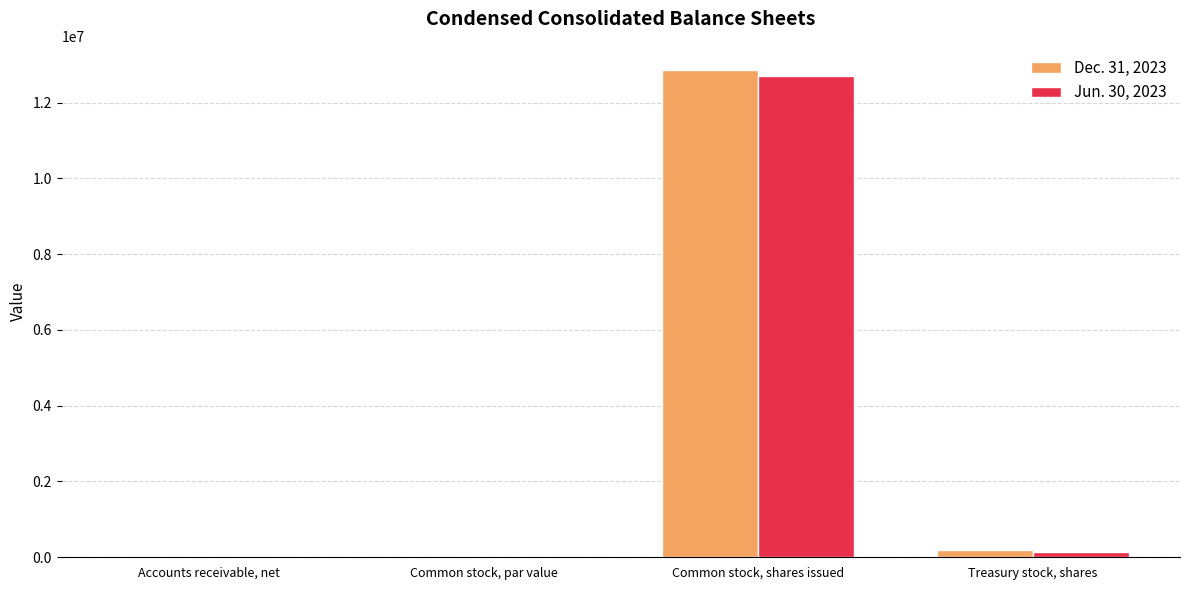

Is the value of Jun. 30, 2023 at Common stock, par value greater than the value of Dec. 31, 2023 at Common stock, shares issued?

No